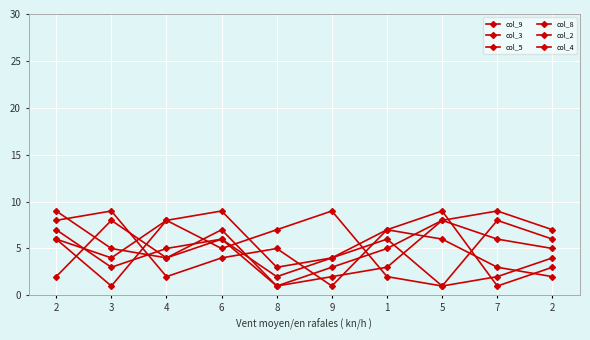

Is this an area chart (filled region under the line)?

No